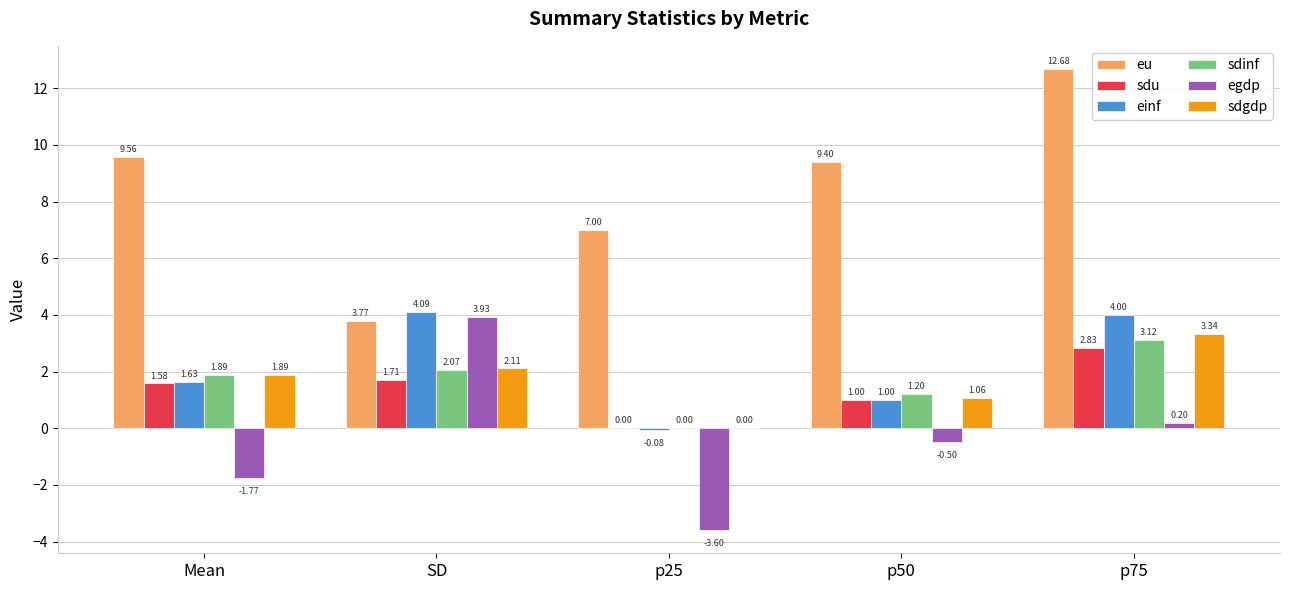

Does the chart contain stacked bars?

No